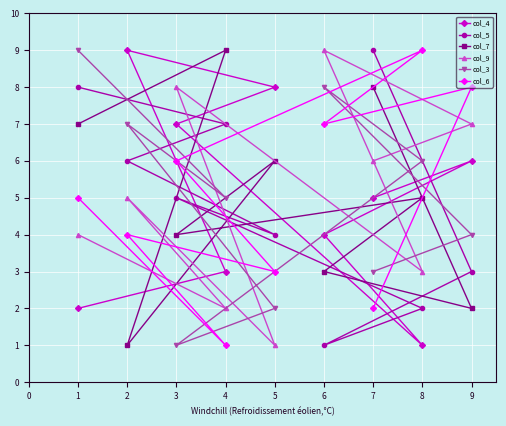

True or false: col_9 has a value of 5 at 2.

True